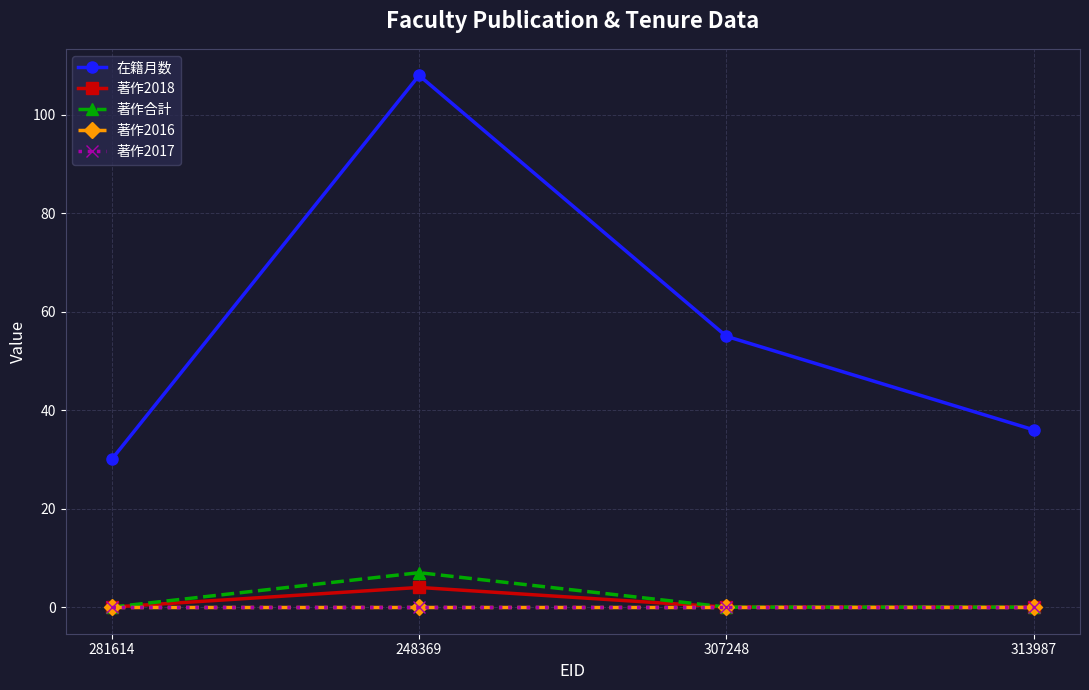

True or false: 著作2017 and 著作2018 intersect in this chart.

False